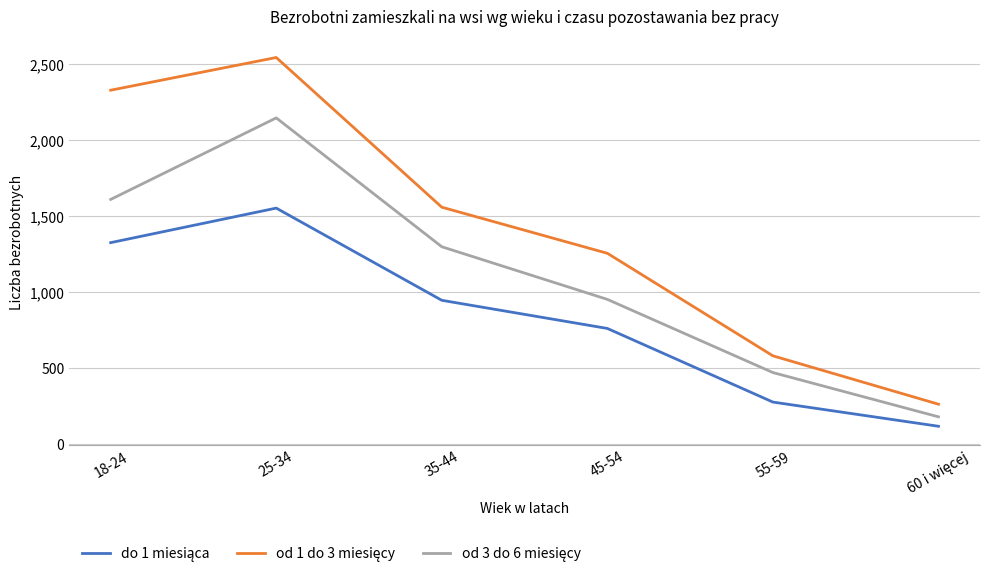

What is the smallest value displayed?

117